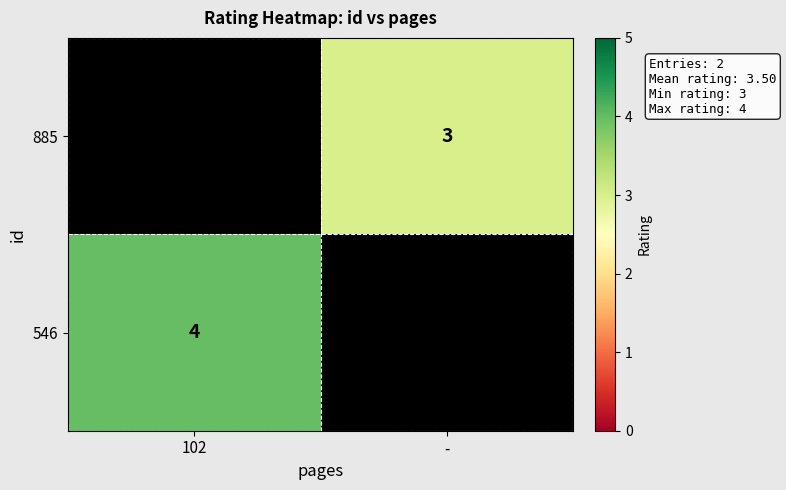

The 546 series shows 4 at 102. True or false?

True